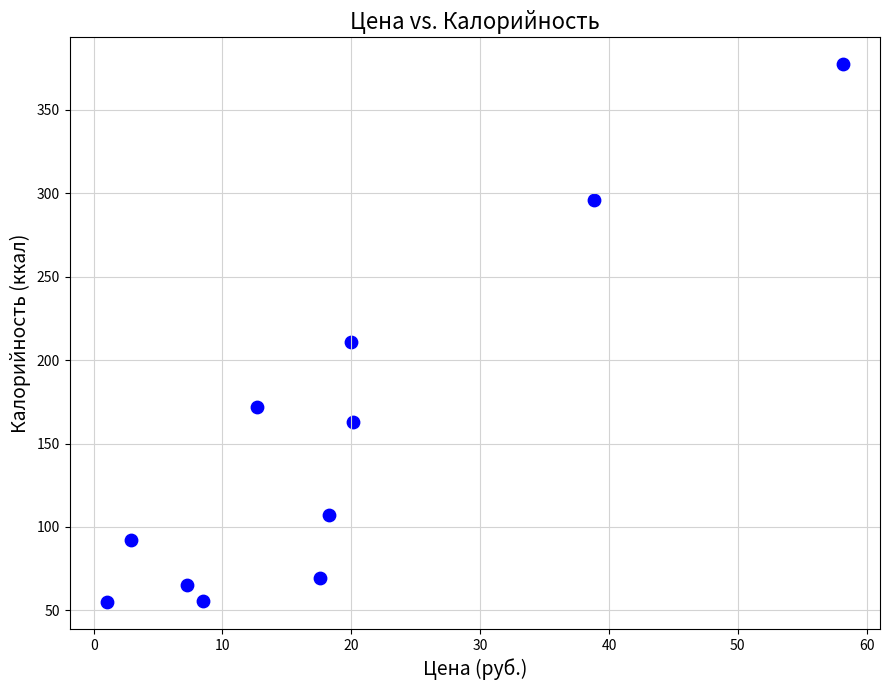

What Y value in the scatter plot is closest to 216?

211.0